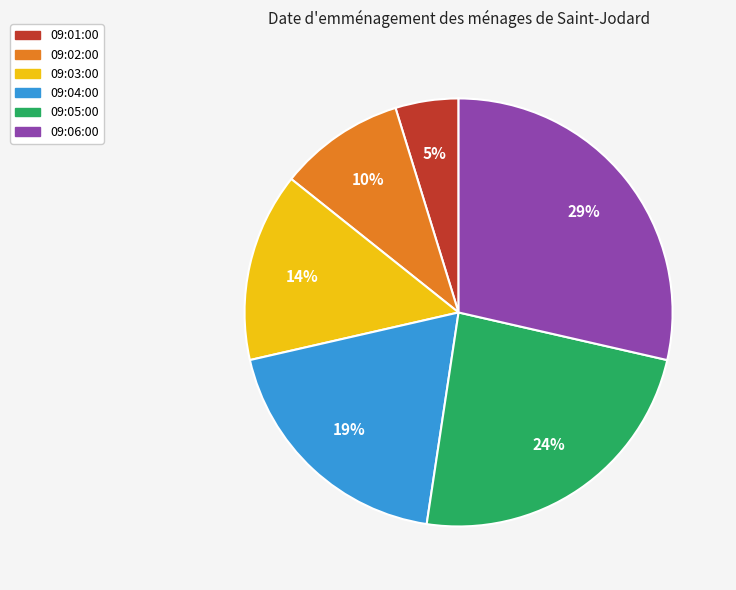

What is the ratio of the value at 09:02:00 to the value at 09:05:00?

0.4